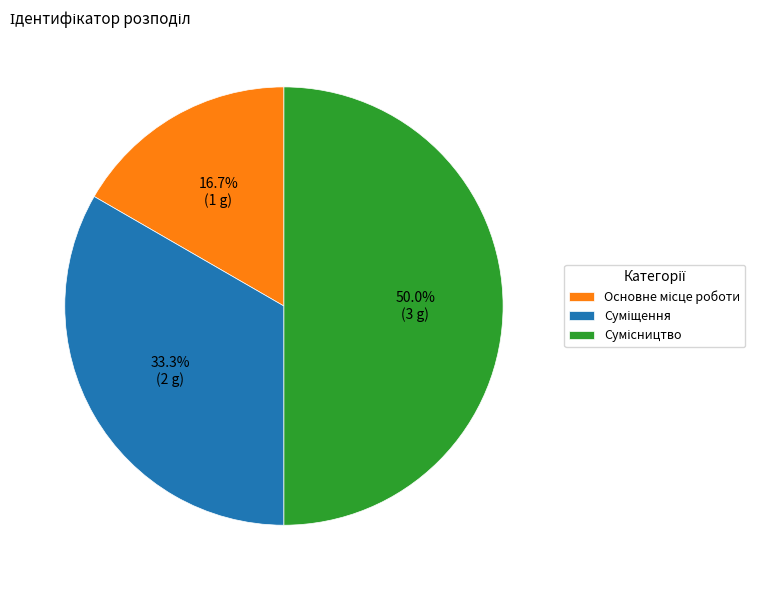

What percentage is the Сумісництво slice, to the nearest percent?

50%